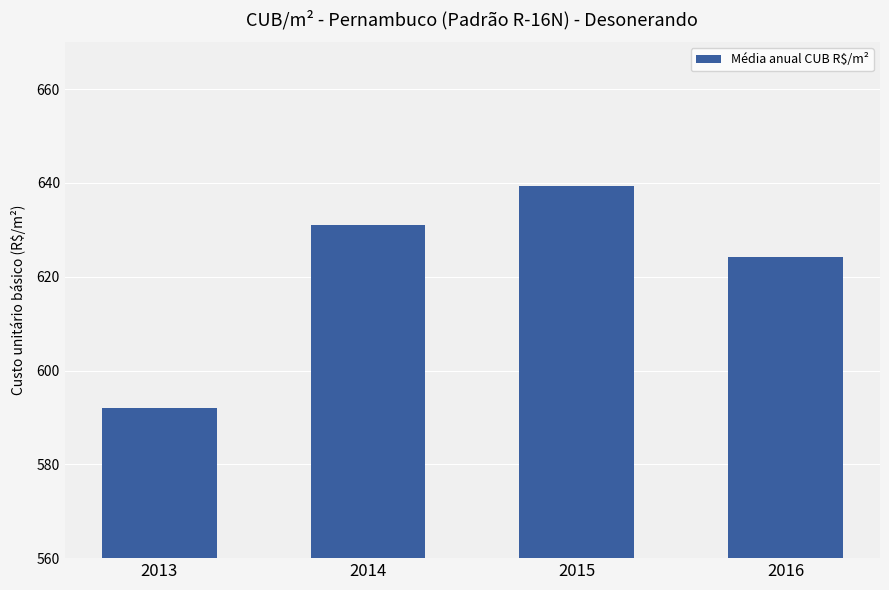

How many data points are above 631?

2